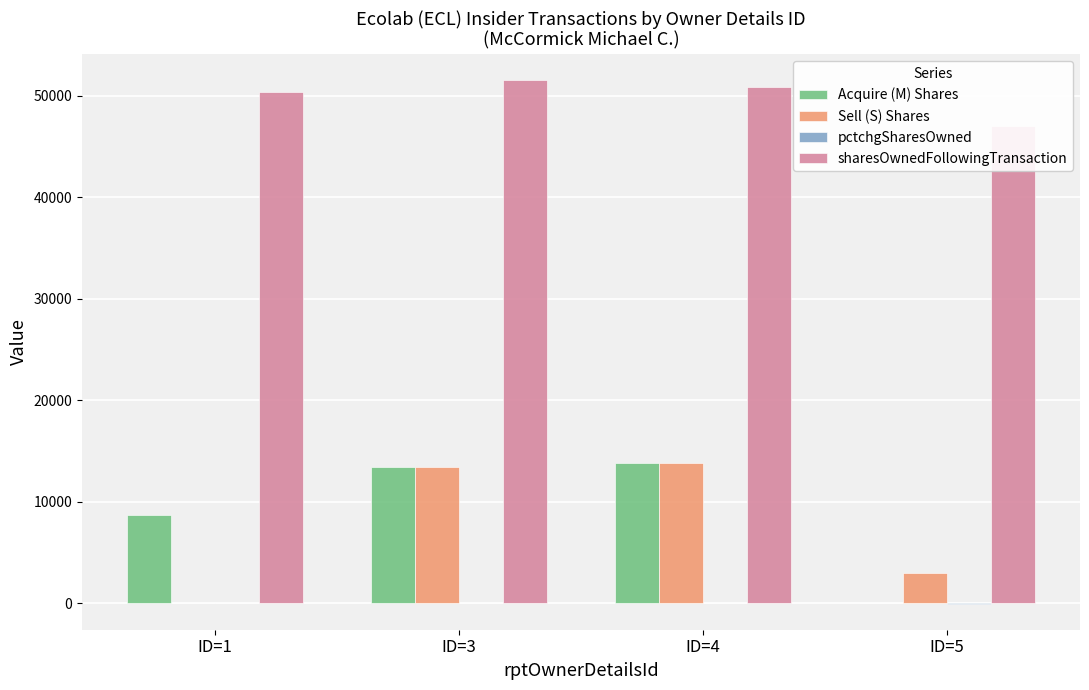

What is the sum of the Sell (S) Shares values at ID=4 and ID=1?

13819